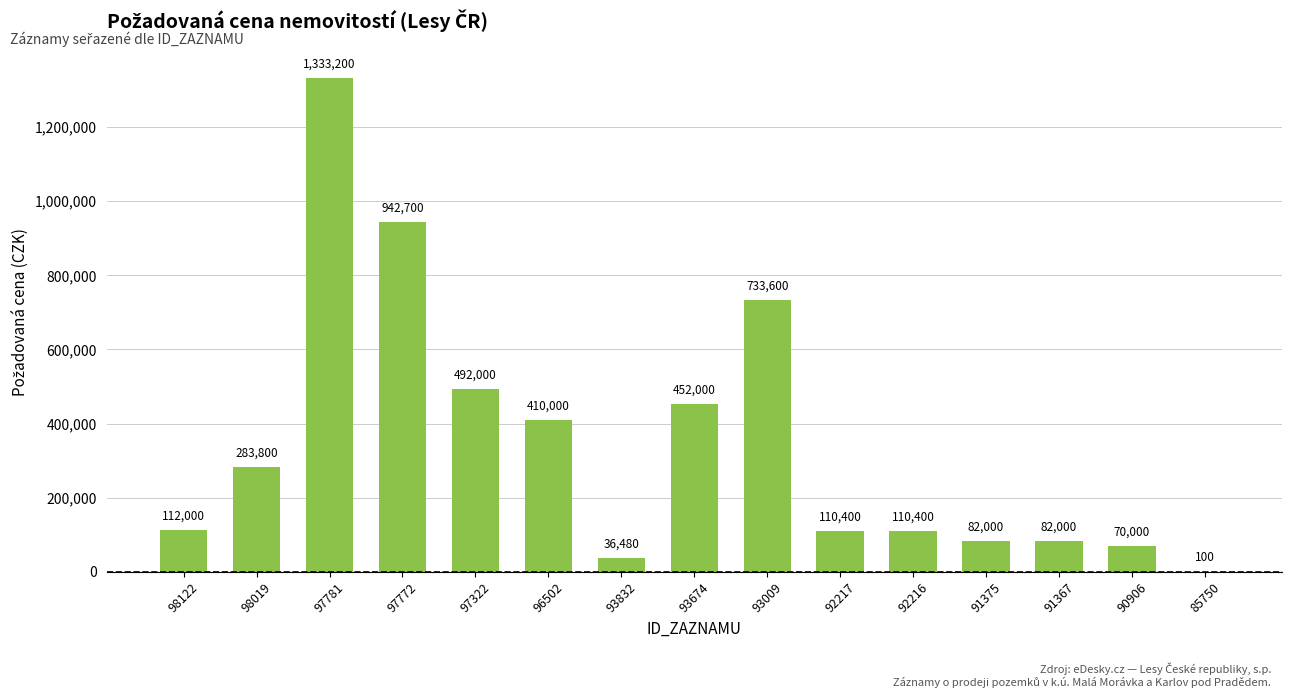

What is the change in value from 98019 to 93009?

+449800